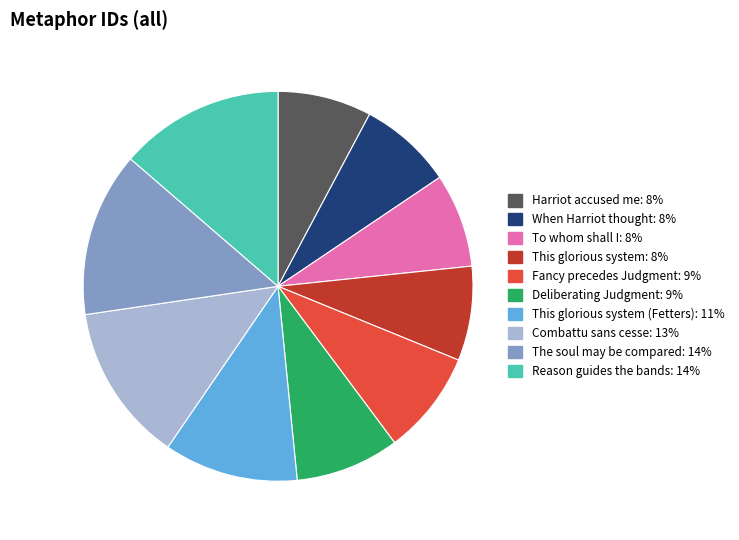

Is there any slice that represents more than half of the pie?

No